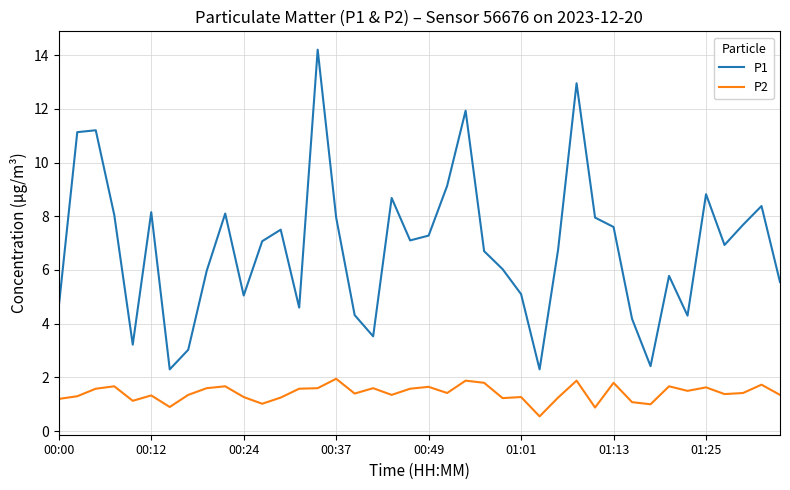

At how many categories does at least one series exceed 0?

40